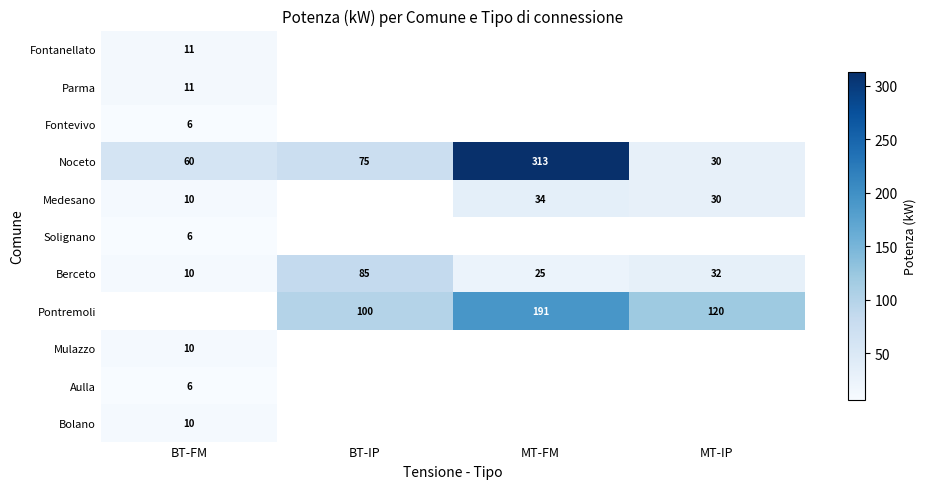

What is the sum of the Medesano values at MT-FM and MT-IP?

64